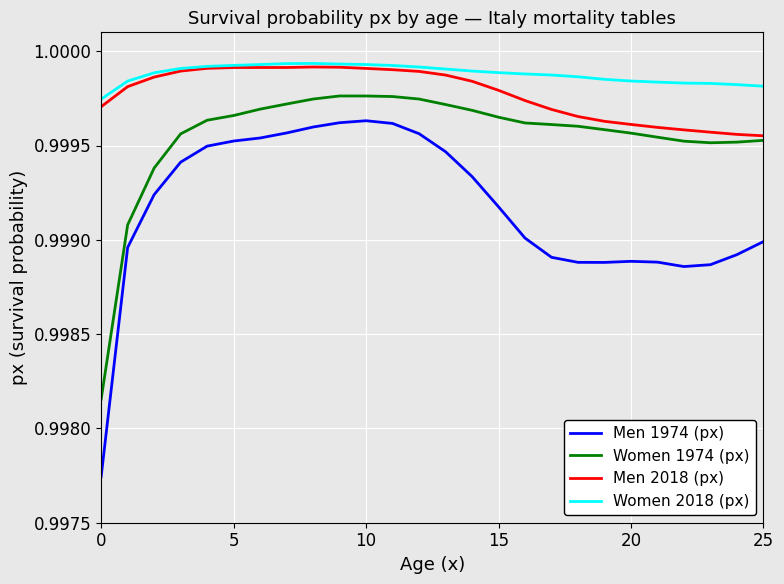

How many categories are shown in the chart?

26